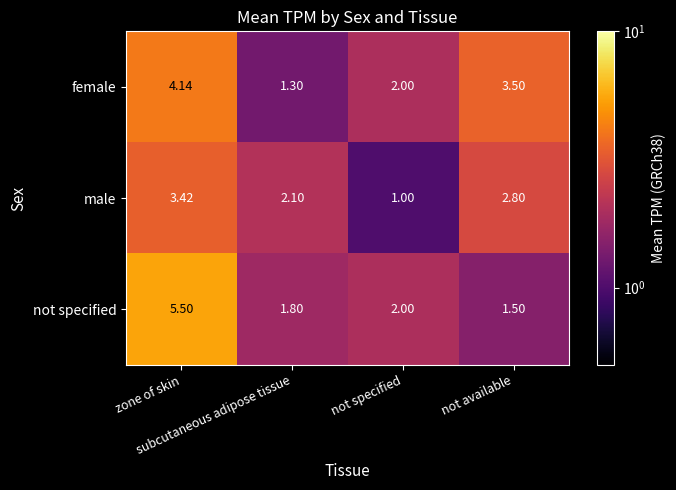

Which series has the largest total across all categories?

female